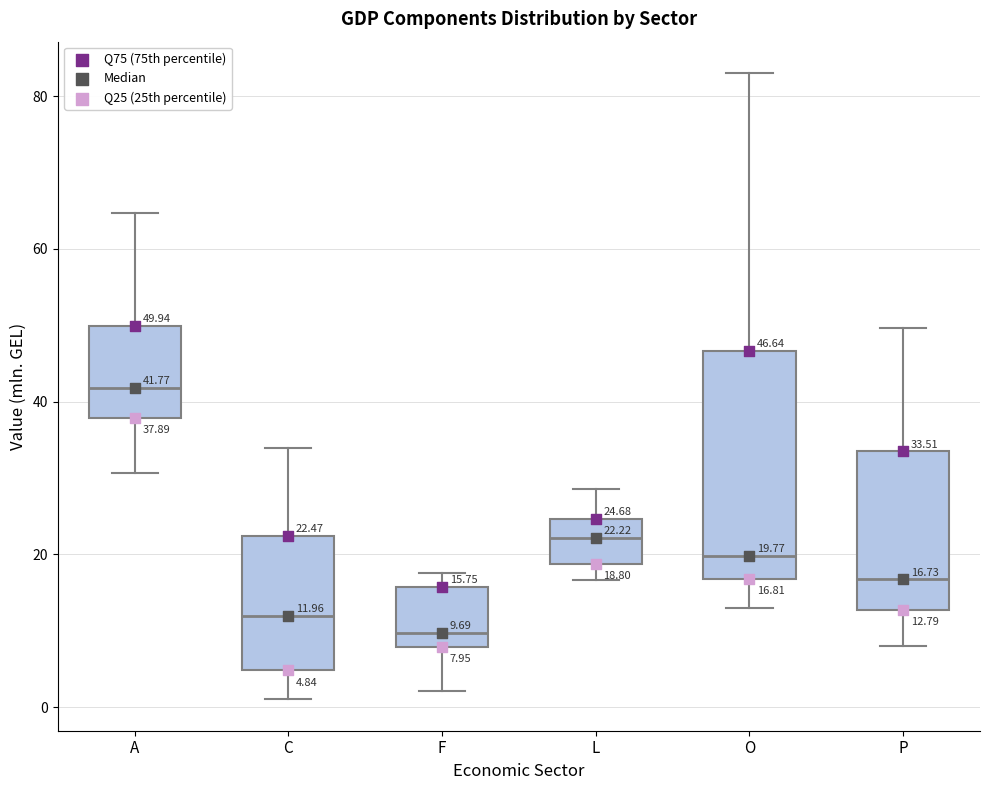

Comparing the boxes themselves (not the whiskers), which one is the tallest?

O